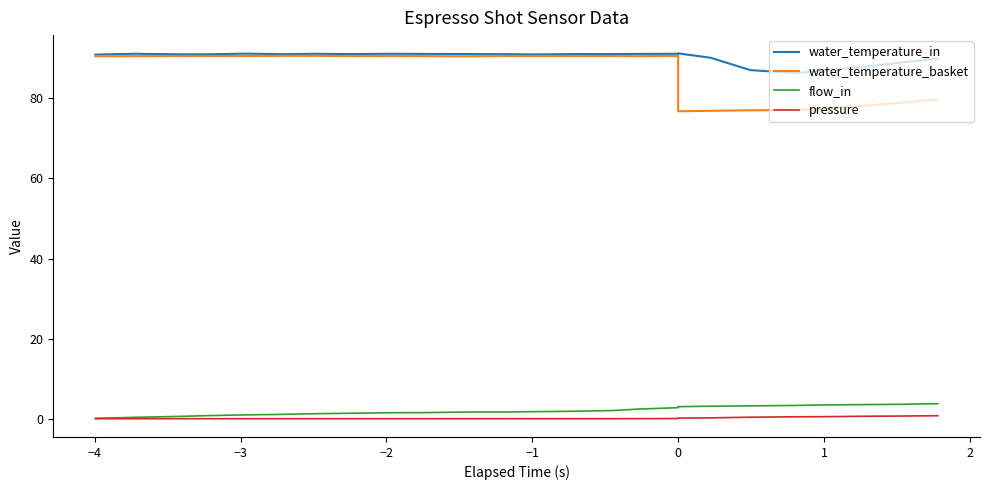

True or false: water_temperature_in and water_temperature_basket cross at least once.

False